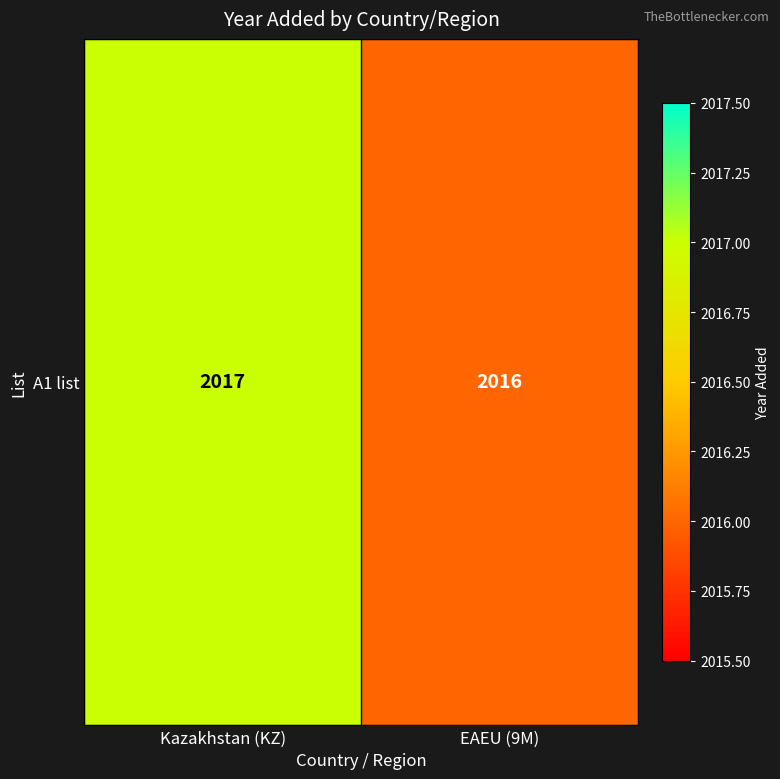

List the labels in order of value, largest first.

Kazakhstan (KZ), EAEU (9M)